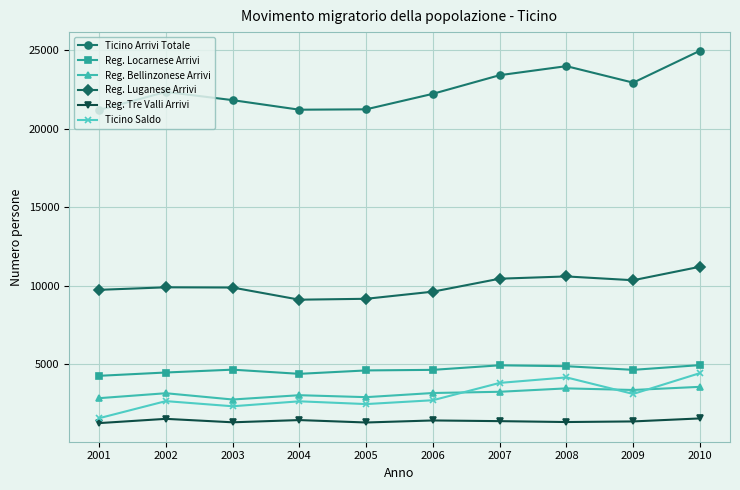

What is the value of the Reg. Bellinzonese Arrivi point at the 7th from the left?

3234